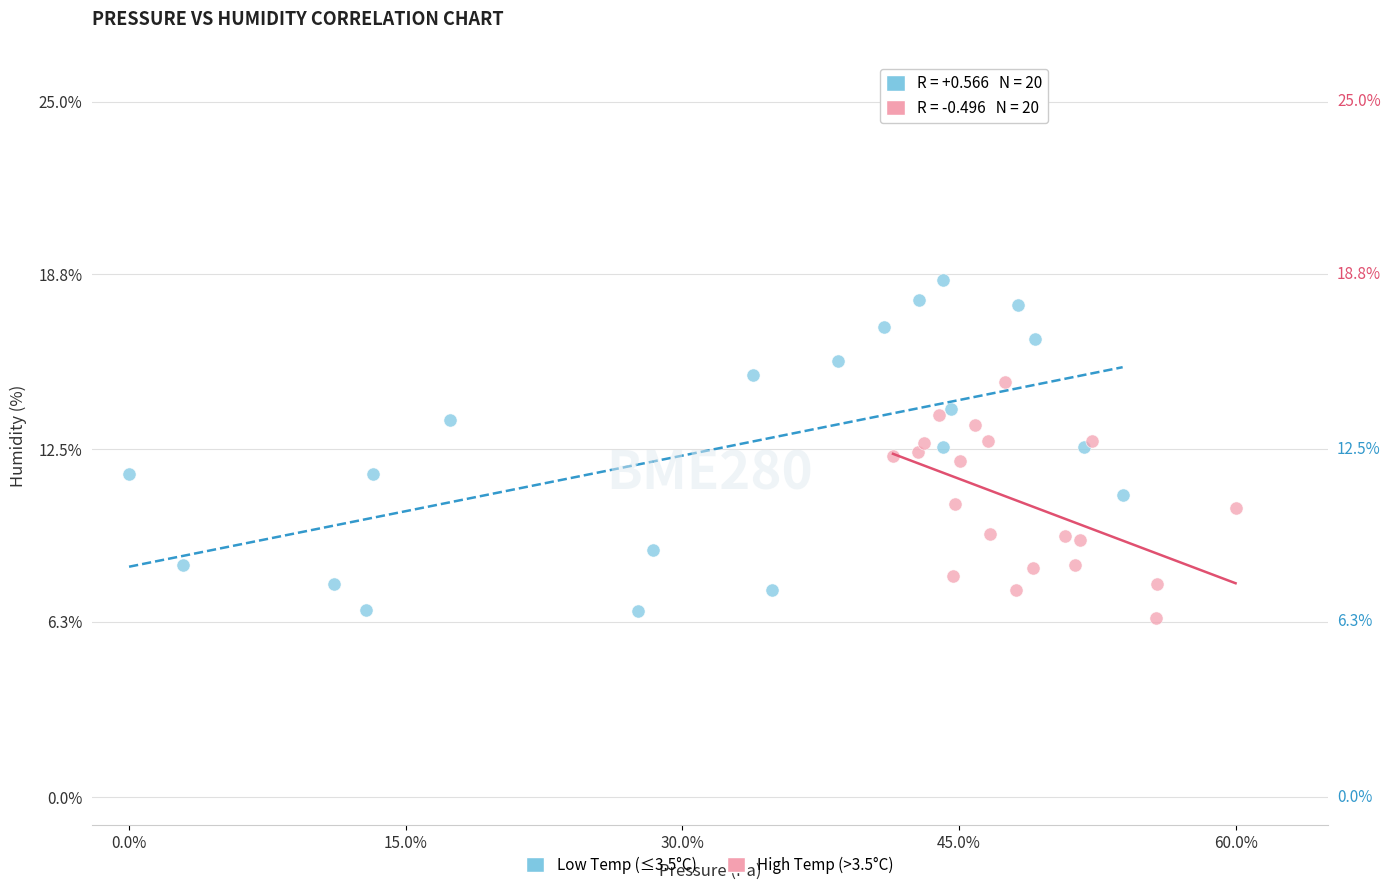

Which series has the largest Y range (max minus min)?

Low Temp (≤3.5°C)